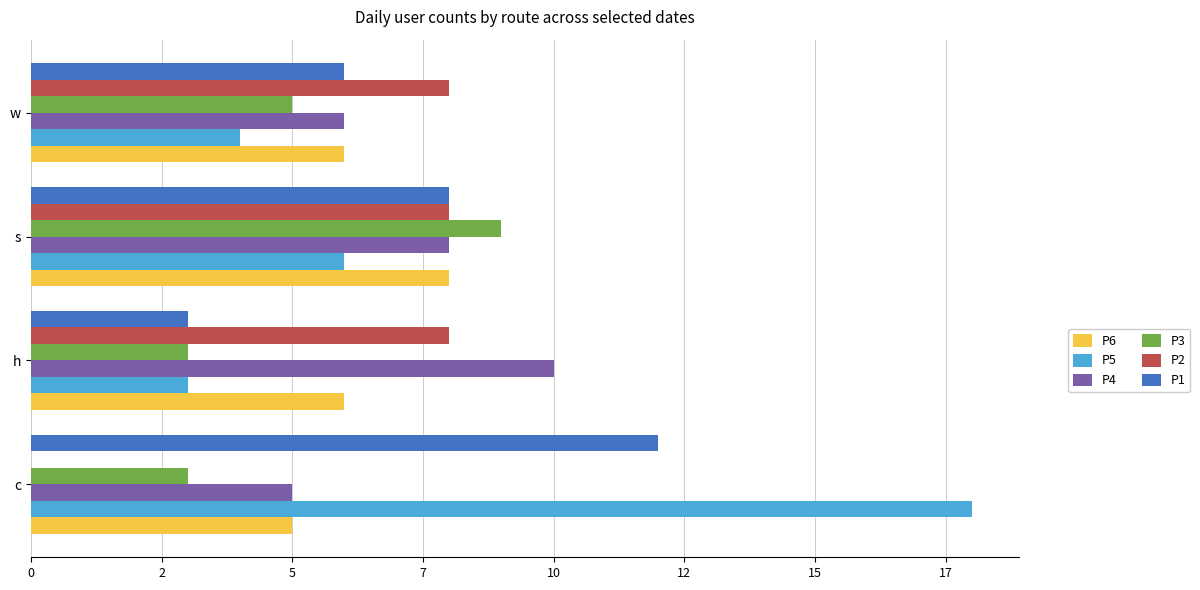

At which category is the sum across all series the highest?

s